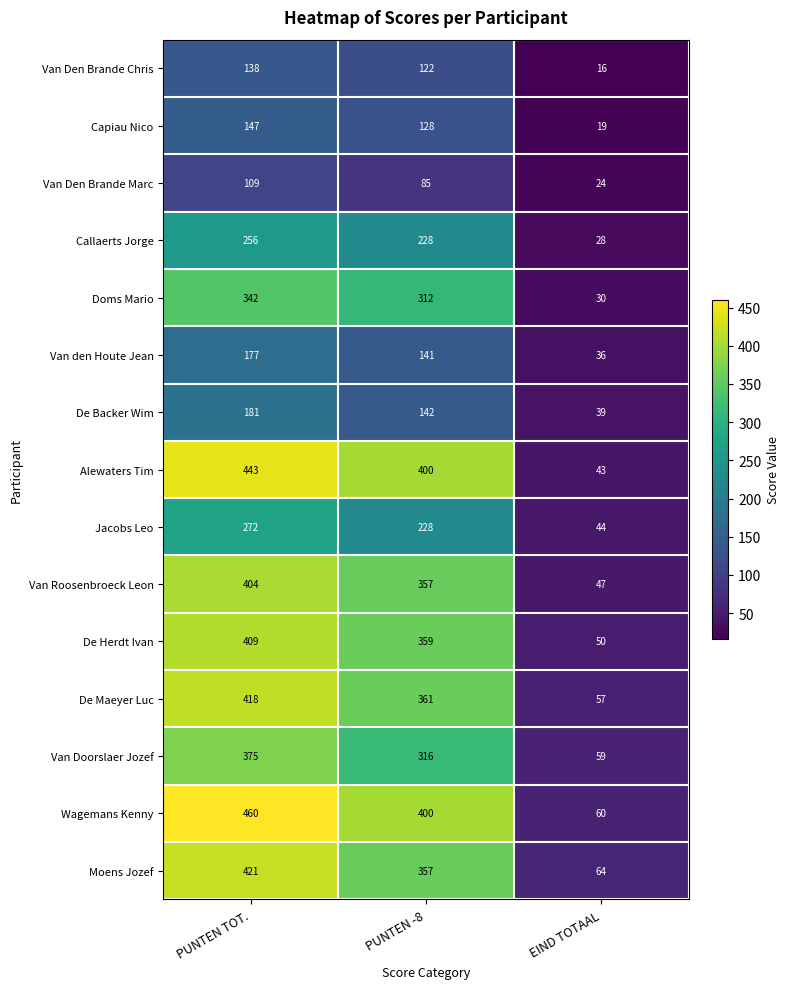

How many Capiau Nico values are between 19 and 147?

3